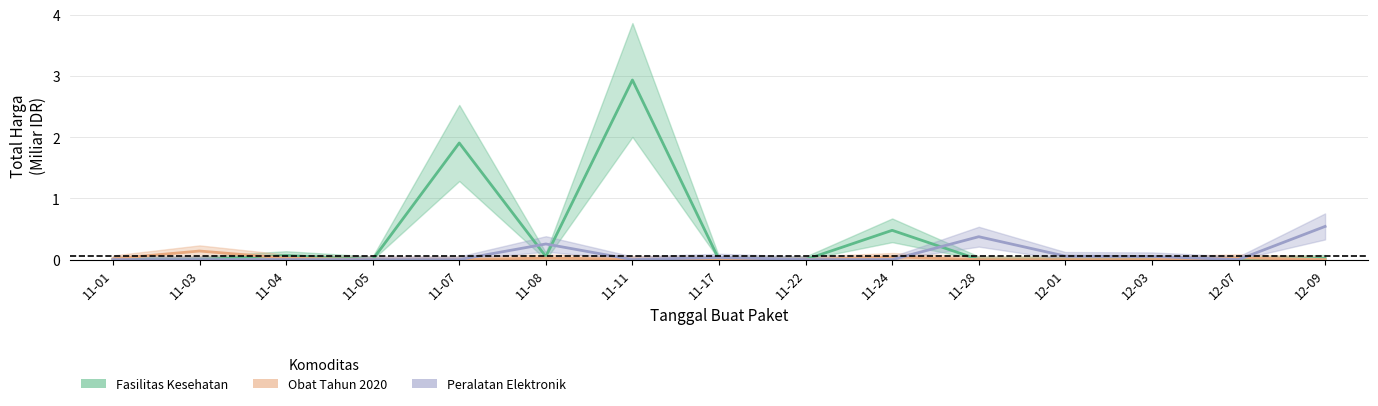

Where do Obat Tahun 2020 and Fasilitas Kesehatan first cross each other?

11-03 and 11-04